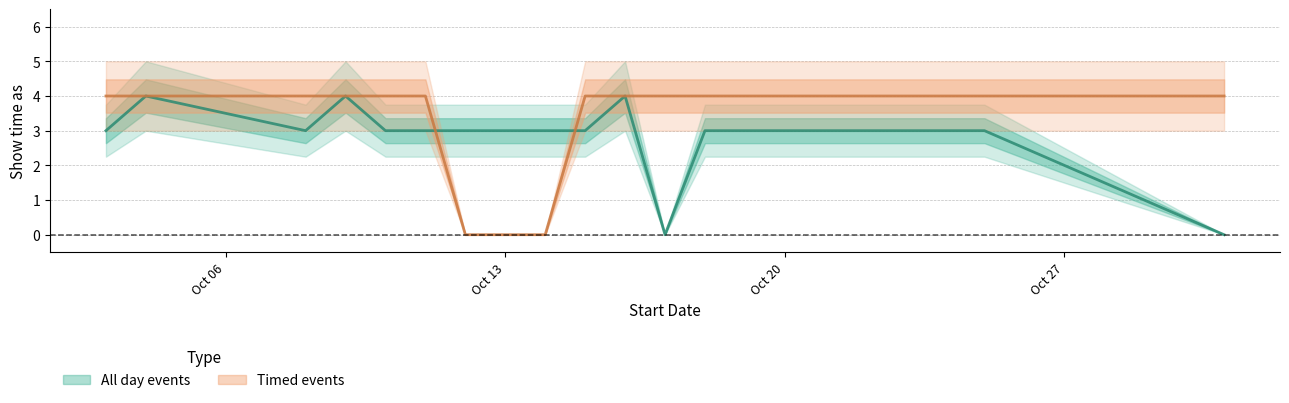

What is the sum of the Timed events values at 16/10/2014 and 18/10/2014?

8